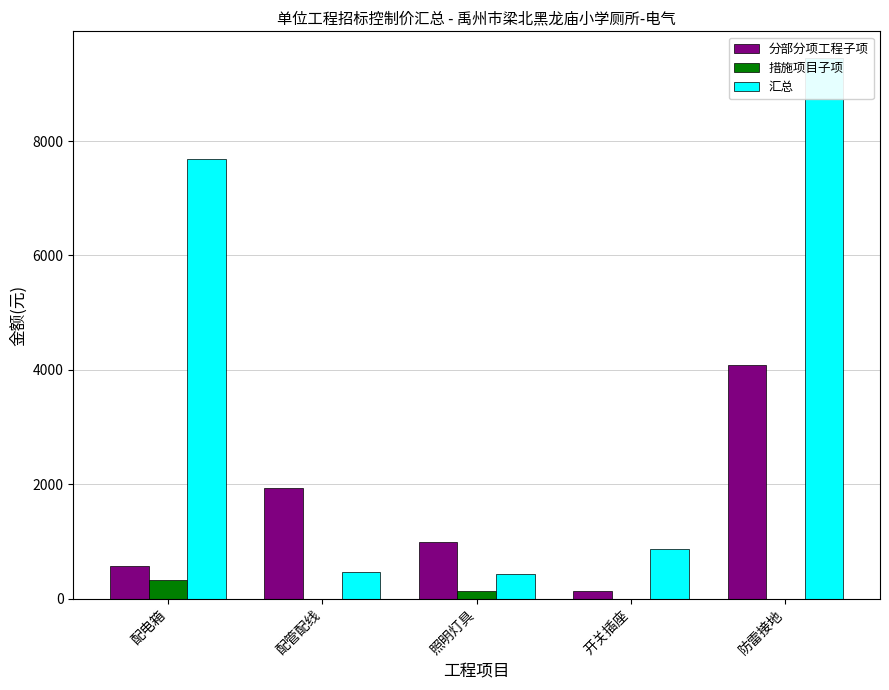

Rank the series at 配电箱 from lowest to highest value.

措施项目子项, 分部分项工程子项, 汇总